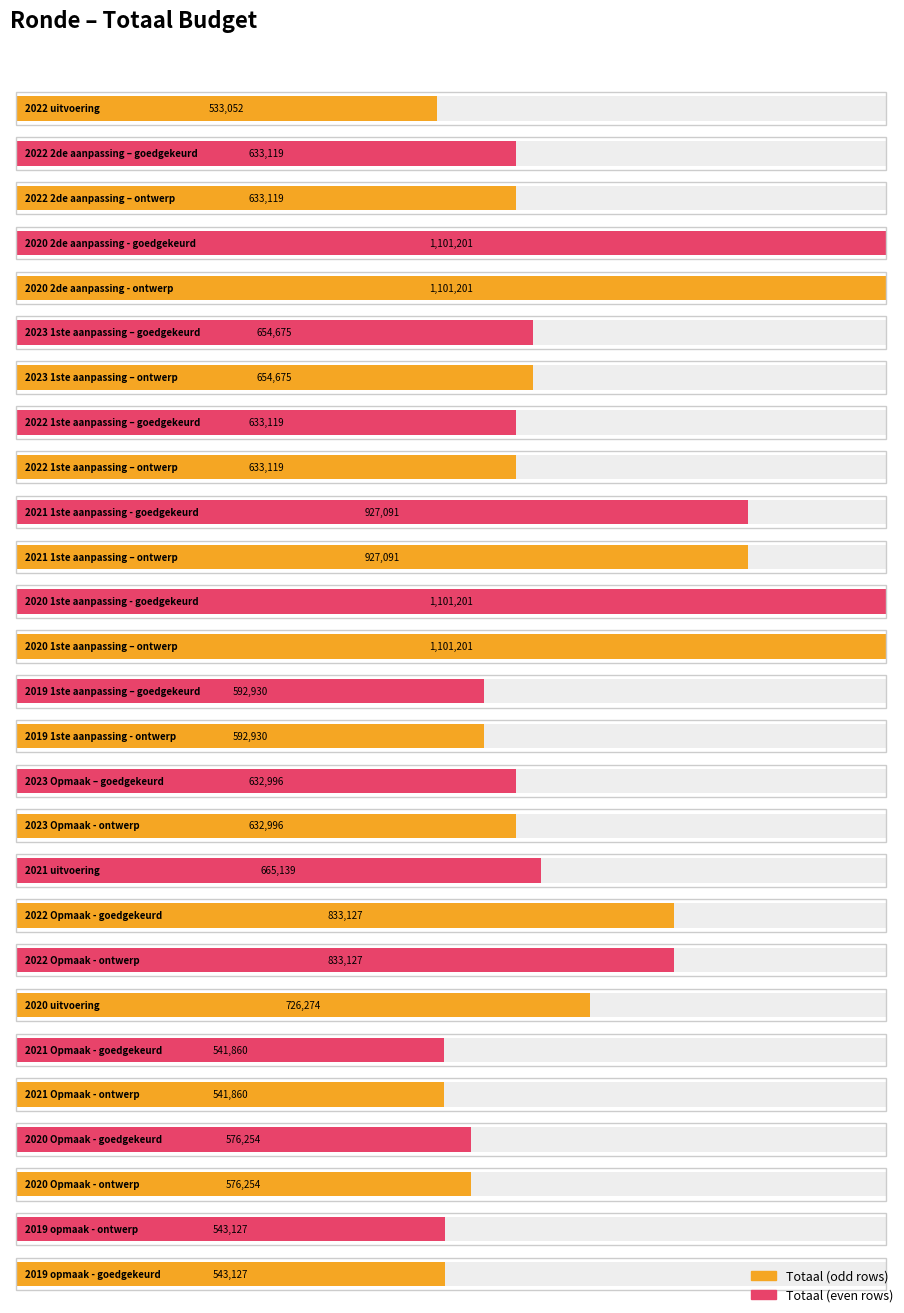

What is the value of the 4th bar from the left?

1101201